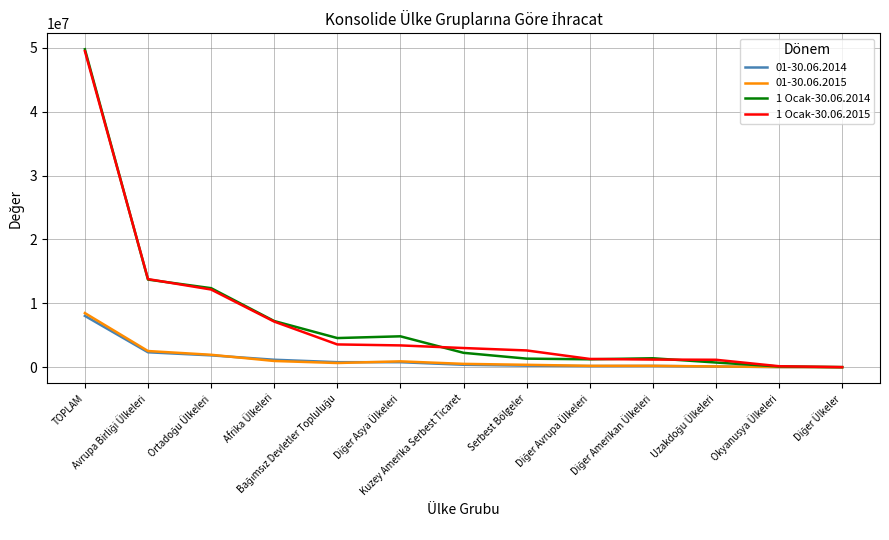

Does the chart have visible grid lines?

Yes